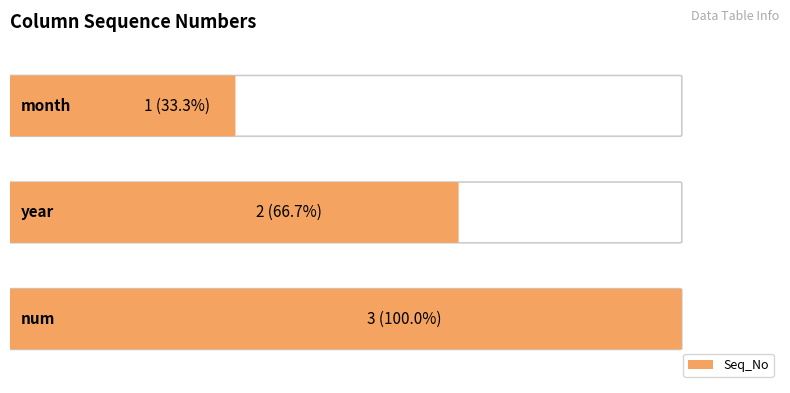

Which label corresponds to the smallest value in the chart?

month